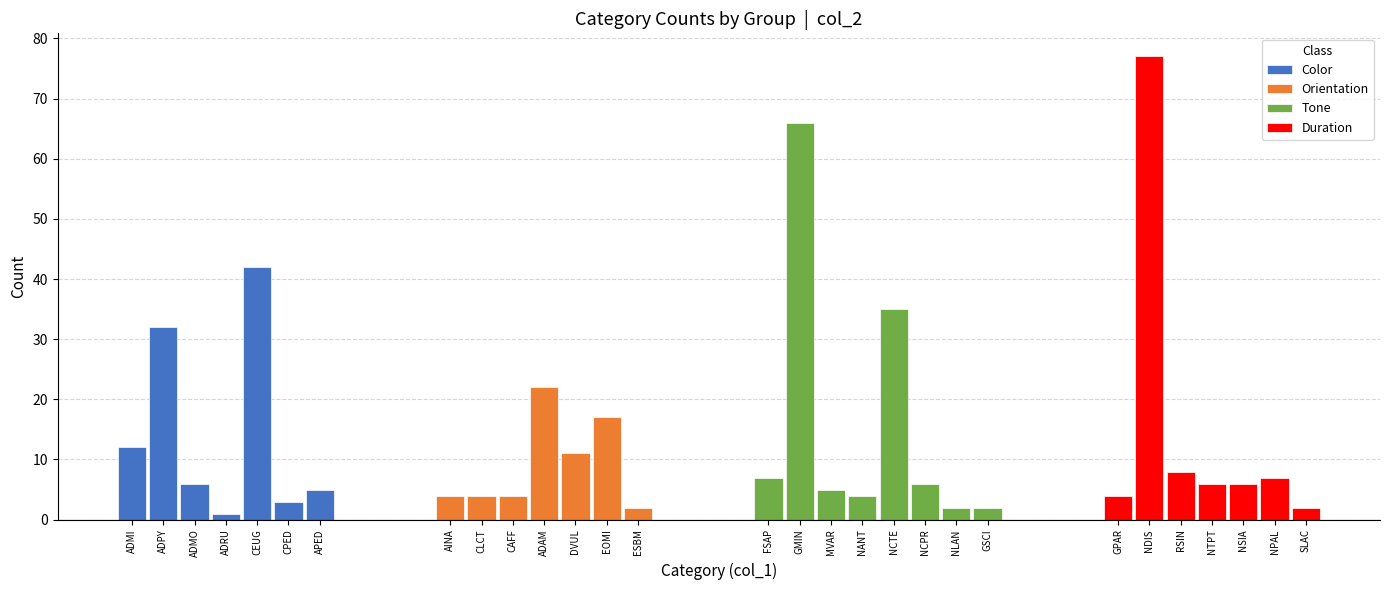

Reading left to right, transcribe all the data shown in this chart.

12	32	6	1	42	3	5	4	4	4	22	11	17	2	7	66	5	4	35	6	2	2	4	77	8	6	6	7	2